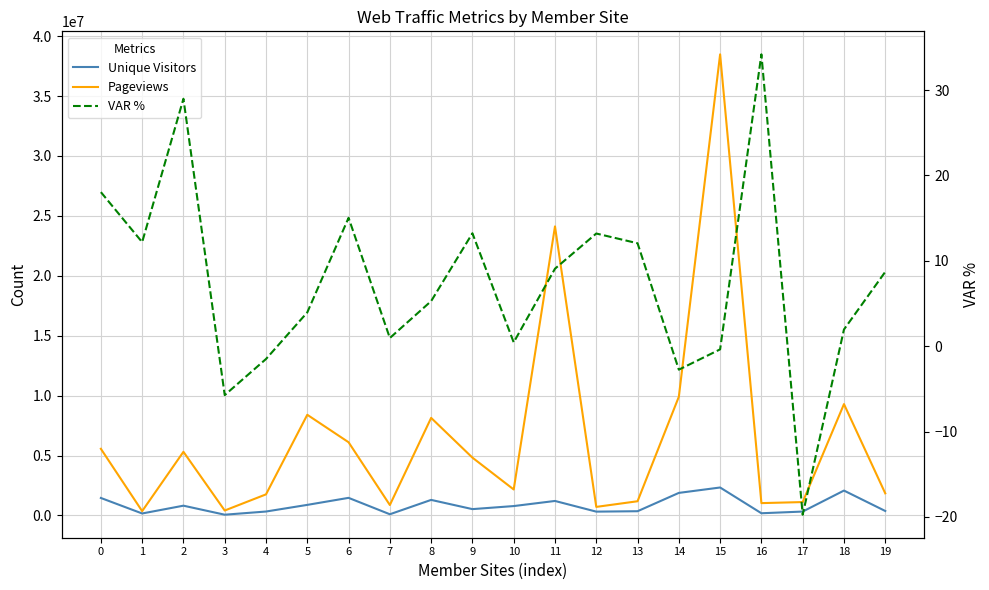

True or false: VAR % has a value of -0.5 at 15.

False